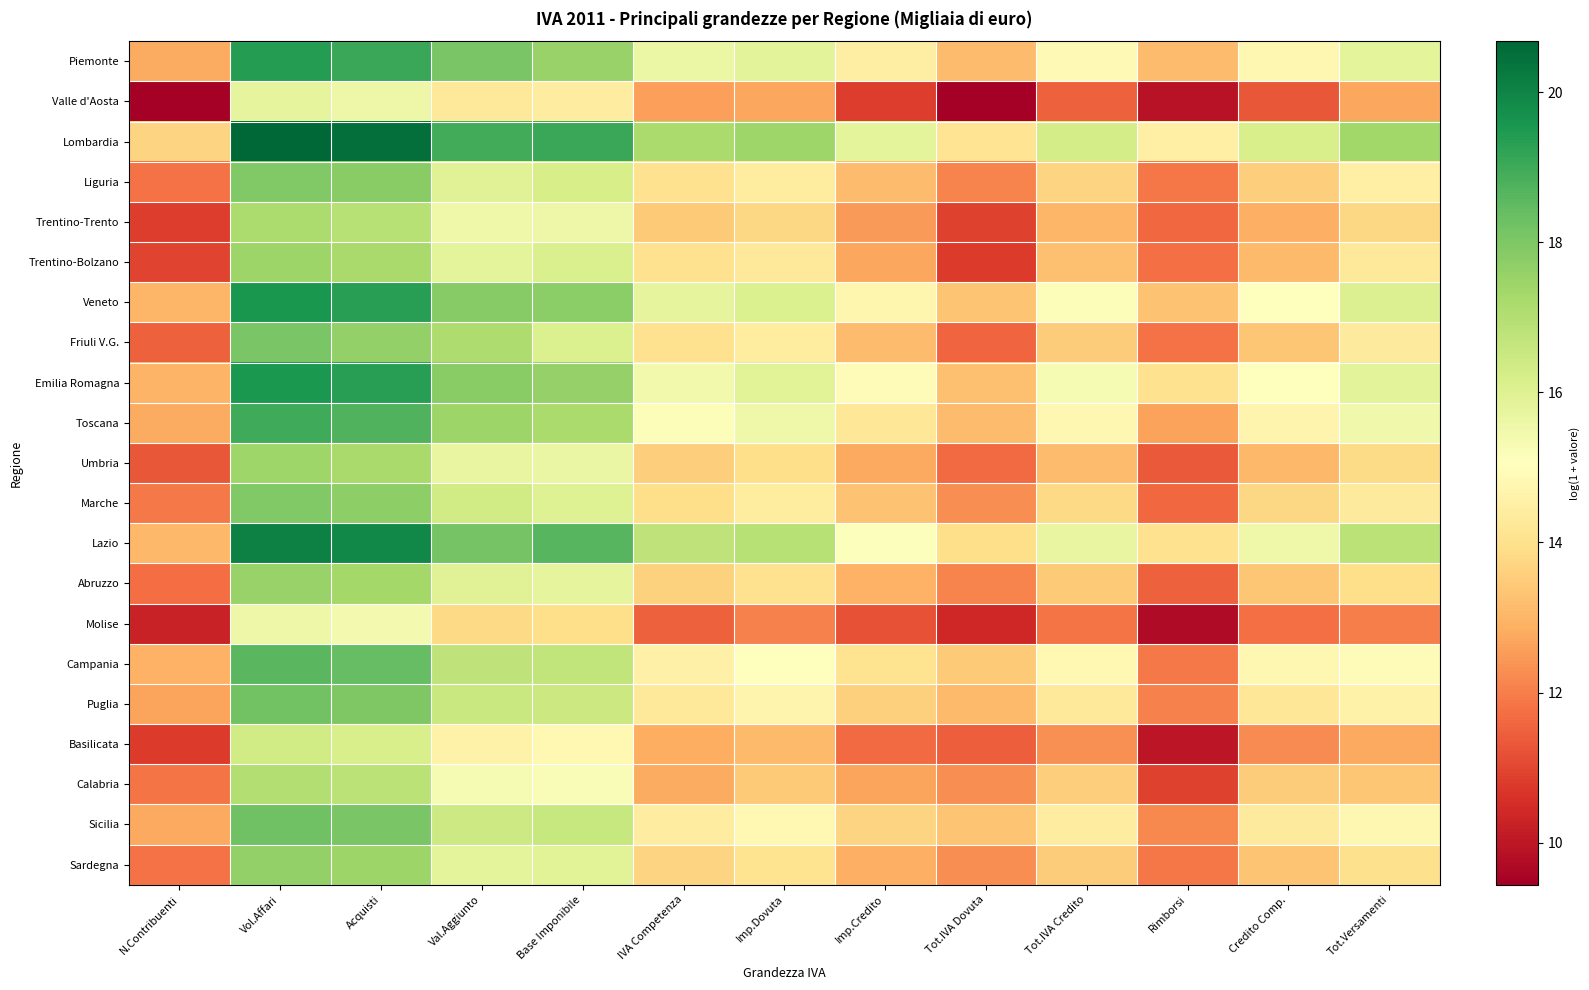

Reading left to right, list all the values displayed in this chart.

Piemonte: N.Contribuenti=12.8	Vol.Affari=19.4	Acquisti=19.1	Val.Aggiunto=18.1	Base Imponibile=17.5	IVA Competenza=15.6	Imp.Dovuta=15.9	Imp.Credito=14.5	Tot.IVA Dovuta=13.2	Tot.IVA Credito=14.9	Rimborsi=13.1	Credito Comp.=14.8	Tot.Versamenti=15.8
Valle d'Aosta: N.Contribuenti=9.5	Vol.Affari=15.8	Acquisti=15.6	Val.Aggiunto=14.2	Base Imponibile=14.4	IVA Competenza=12.6	Imp.Dovuta=12.7	Imp.Credito=10.8	Tot.IVA Dovuta=9.4	Tot.IVA Credito=11.5	Rimborsi=9.9	Credito Comp.=11.3	Tot.Versamenti=12.7
Lombardia: N.Contribuenti=13.7	Vol.Affari=20.7	Acquisti=20.5	Val.Aggiunto=19.0	Base Imponibile=19.1	IVA Competenza=17.2	Imp.Dovuta=17.4	Imp.Credito=15.8	Tot.IVA Dovuta=14.1	Tot.IVA Credito=16.3	Rimborsi=14.5	Credito Comp.=16.2	Tot.Versamenti=17.3
Liguria: N.Contribuenti=11.8	Vol.Affari=18.0	Acquisti=17.8	Val.Aggiunto=16.0	Base Imponibile=16.2	IVA Competenza=14.0	Imp.Dovuta=14.4	Imp.Credito=13.2	Tot.IVA Dovuta=12.1	Tot.IVA Credito=13.7	Rimborsi=11.9	Credito Comp.=13.6	Tot.Versamenti=14.5
Trentino-Trento: N.Contribuenti=10.8	Vol.Affari=17.1	Acquisti=16.9	Val.Aggiunto=15.5	Base Imponibile=15.5	IVA Competenza=13.5	Imp.Dovuta=13.8	Imp.Credito=12.5	Tot.IVA Dovuta=10.9	Tot.IVA Credito=13.0	Rimborsi=11.6	Credito Comp.=12.9	Tot.Versamenti=13.8
Trentino-Bolzano: N.Contribuenti=10.9	Vol.Affari=17.4	Acquisti=17.2	Val.Aggiunto=15.8	Base Imponibile=16.1	IVA Competenza=14.0	Imp.Dovuta=14.3	Imp.Credito=12.7	Tot.IVA Dovuta=10.8	Tot.IVA Credito=13.2	Rimborsi=11.8	Credito Comp.=13.1	Tot.Versamenti=14.2
Veneto: N.Contribuenti=13.0	Vol.Affari=19.5	Acquisti=19.3	Val.Aggiunto=17.8	Base Imponibile=17.8	IVA Competenza=15.8	Imp.Dovuta=16.1	Imp.Credito=14.7	Tot.IVA Dovuta=13.3	Tot.IVA Credito=15.2	Rimborsi=13.3	Credito Comp.=15.1	Tot.Versamenti=16.1
Friuli V.G.: N.Contribuenti=11.5	Vol.Affari=18.1	Acquisti=17.6	Val.Aggiunto=17.1	Base Imponibile=16.1	IVA Competenza=14.0	Imp.Dovuta=14.4	Imp.Credito=13.1	Tot.IVA Dovuta=11.6	Tot.IVA Credito=13.5	Rimborsi=11.8	Credito Comp.=13.4	Tot.Versamenti=14.4
Emilia Romagna: N.Contribuenti=13.0	Vol.Affari=19.5	Acquisti=19.3	Val.Aggiunto=17.8	Base Imponibile=17.6	IVA Competenza=15.4	Imp.Dovuta=15.9	Imp.Credito=15.0	Tot.IVA Dovuta=13.2	Tot.IVA Credito=15.3	Rimborsi=14.0	Credito Comp.=15.1	Tot.Versamenti=15.9
Toscana: N.Contribuenti=12.8	Vol.Affari=19.0	Acquisti=18.7	Val.Aggiunto=17.5	Base Imponibile=17.2	IVA Competenza=15.2	Imp.Dovuta=15.5	Imp.Credito=14.2	Tot.IVA Dovuta=13.2	Tot.IVA Credito=14.8	Rimborsi=12.6	Credito Comp.=14.7	Tot.Versamenti=15.5
Umbria: N.Contribuenti=11.3	Vol.Affari=17.4	Acquisti=17.2	Val.Aggiunto=15.7	Base Imponibile=15.6	IVA Competenza=13.6	Imp.Dovuta=13.9	Imp.Credito=12.8	Tot.IVA Dovuta=11.7	Tot.IVA Credito=13.2	Rimborsi=11.4	Credito Comp.=13.1	Tot.Versamenti=13.9
Marche: N.Contribuenti=11.9	Vol.Affari=17.9	Acquisti=17.7	Val.Aggiunto=16.3	Base Imponibile=16.0	IVA Competenza=14.0	Imp.Dovuta=14.4	Imp.Credito=13.3	Tot.IVA Dovuta=12.3	Tot.IVA Credito=13.8	Rimborsi=11.6	Credito Comp.=13.7	Tot.Versamenti=14.4
Lazio: N.Contribuenti=13.1	Vol.Affari=20.1	Acquisti=19.9	Val.Aggiunto=18.1	Base Imponibile=18.6	IVA Competenza=16.7	Imp.Dovuta=16.9	Imp.Credito=15.1	Tot.IVA Dovuta=14.0	Tot.IVA Credito=15.7	Rimborsi=14.0	Credito Comp.=15.5	Tot.Versamenti=16.8
Abruzzo: N.Contribuenti=11.7	Vol.Affari=17.5	Acquisti=17.3	Val.Aggiunto=15.9	Base Imponibile=15.8	IVA Competenza=13.6	Imp.Dovuta=14.0	Imp.Credito=12.9	Tot.IVA Dovuta=12.1	Tot.IVA Credito=13.5	Rimborsi=11.5	Credito Comp.=13.4	Tot.Versamenti=13.9
Molise: N.Contribuenti=10.2	Vol.Affari=15.6	Acquisti=15.4	Val.Aggiunto=13.8	Base Imponibile=13.9	IVA Competenza=11.5	Imp.Dovuta=12.0	Imp.Credito=11.2	Tot.IVA Dovuta=10.4	Tot.IVA Credito=11.8	Rimborsi=9.7	Credito Comp.=11.7	Tot.Versamenti=12.0
Campania: N.Contribuenti=12.9	Vol.Affari=18.6	Acquisti=18.4	Val.Aggiunto=16.7	Base Imponibile=16.7	IVA Competenza=14.6	Imp.Dovuta=15.0	Imp.Credito=14.1	Tot.IVA Dovuta=13.4	Tot.IVA Credito=14.8	Rimborsi=11.9	Credito Comp.=14.8	Tot.Versamenti=14.9
Puglia: N.Contribuenti=12.7	Vol.Affari=18.2	Acquisti=18.0	Val.Aggiunto=16.5	Base Imponibile=16.5	IVA Competenza=14.3	Imp.Dovuta=14.7	Imp.Credito=13.6	Tot.IVA Dovuta=13.1	Tot.IVA Credito=14.3	Rimborsi=12.1	Credito Comp.=14.2	Tot.Versamenti=14.6
Basilicata: N.Contribuenti=10.8	Vol.Affari=16.4	Acquisti=16.2	Val.Aggiunto=14.6	Base Imponibile=14.8	IVA Competenza=12.8	Imp.Dovuta=13.1	Imp.Credito=11.7	Tot.IVA Dovuta=11.4	Tot.IVA Credito=12.3	Rimborsi=10.0	Credito Comp.=12.2	Tot.Versamenti=12.7
Calabria: N.Contribuenti=11.8	Vol.Affari=17.0	Acquisti=16.8	Val.Aggiunto=15.3	Base Imponibile=15.2	IVA Competenza=12.8	Imp.Dovuta=13.4	Imp.Credito=12.7	Tot.IVA Dovuta=12.3	Tot.IVA Credito=13.6	Rimborsi=10.9	Credito Comp.=13.5	Tot.Versamenti=13.4
Sicilia: N.Contribuenti=12.7	Vol.Affari=18.3	Acquisti=18.1	Val.Aggiunto=16.4	Base Imponibile=16.6	IVA Competenza=14.4	Imp.Dovuta=14.8	Imp.Credito=13.7	Tot.IVA Dovuta=13.3	Tot.IVA Credito=14.4	Rimborsi=12.2	Credito Comp.=14.3	Tot.Versamenti=14.8
Sardegna: N.Contribuenti=11.8	Vol.Affari=17.6	Acquisti=17.4	Val.Aggiunto=15.8	Base Imponibile=15.9	IVA Competenza=13.7	Imp.Dovuta=14.1	Imp.Credito=12.9	Tot.IVA Dovuta=12.3	Tot.IVA Credito=13.5	Rimborsi=11.9	Credito Comp.=13.3	Tot.Versamenti=14.0